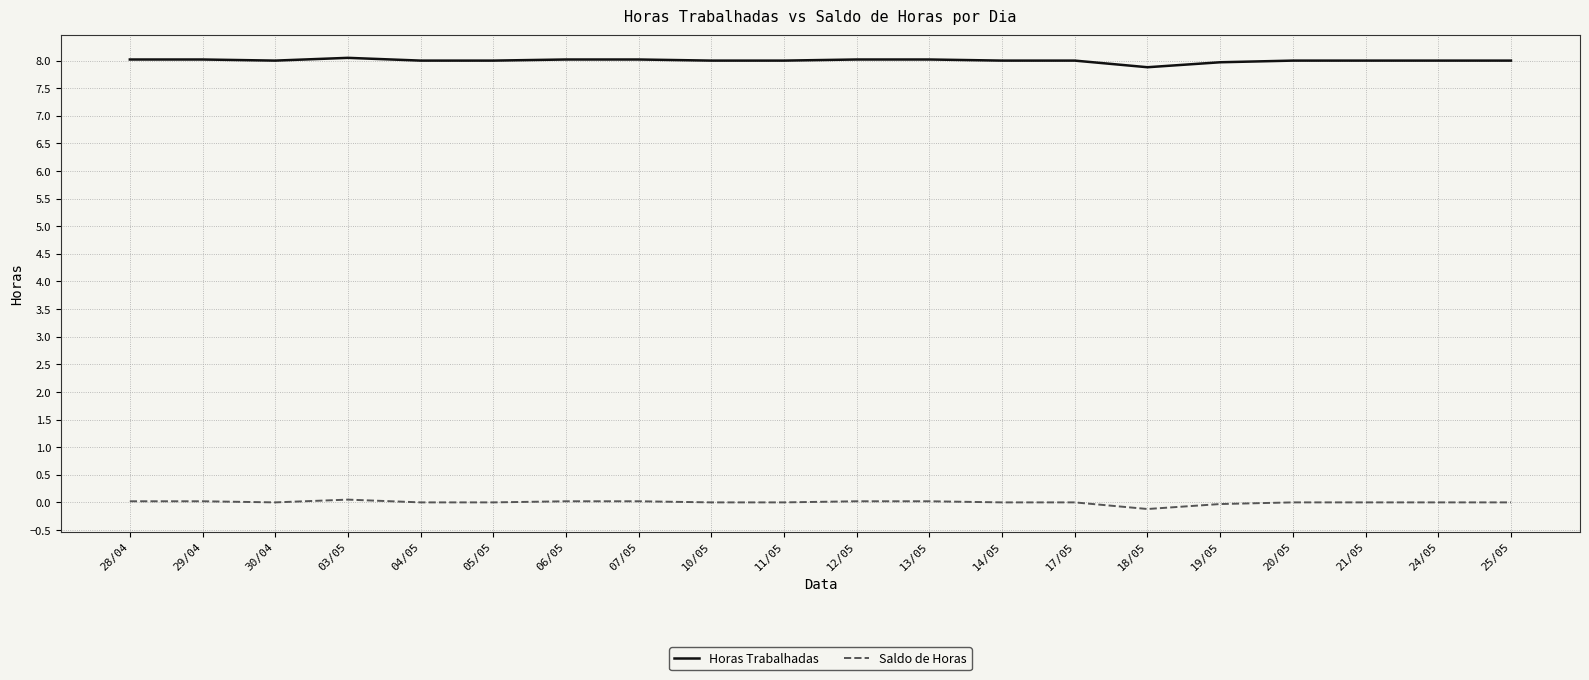

Rank the series by their maximum value, from lowest to highest.

Saldo de Horas, Horas Trabalhadas